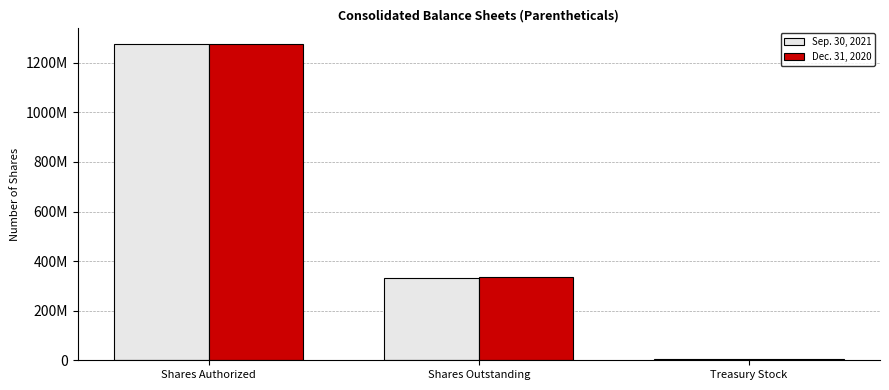

What are all the series names shown in the legend?

Sep. 30, 2021, Dec. 31, 2020